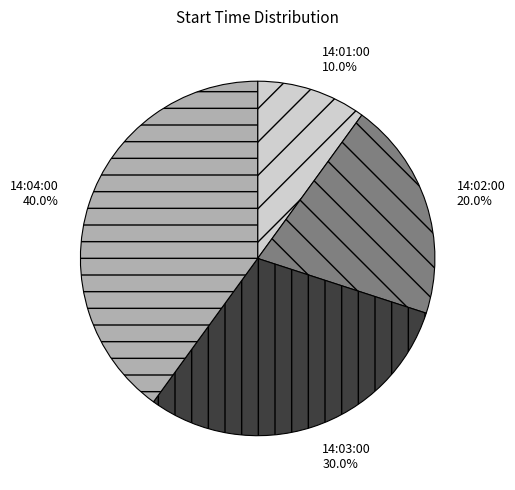

What is the largest slice in the pie chart?

14:04:00